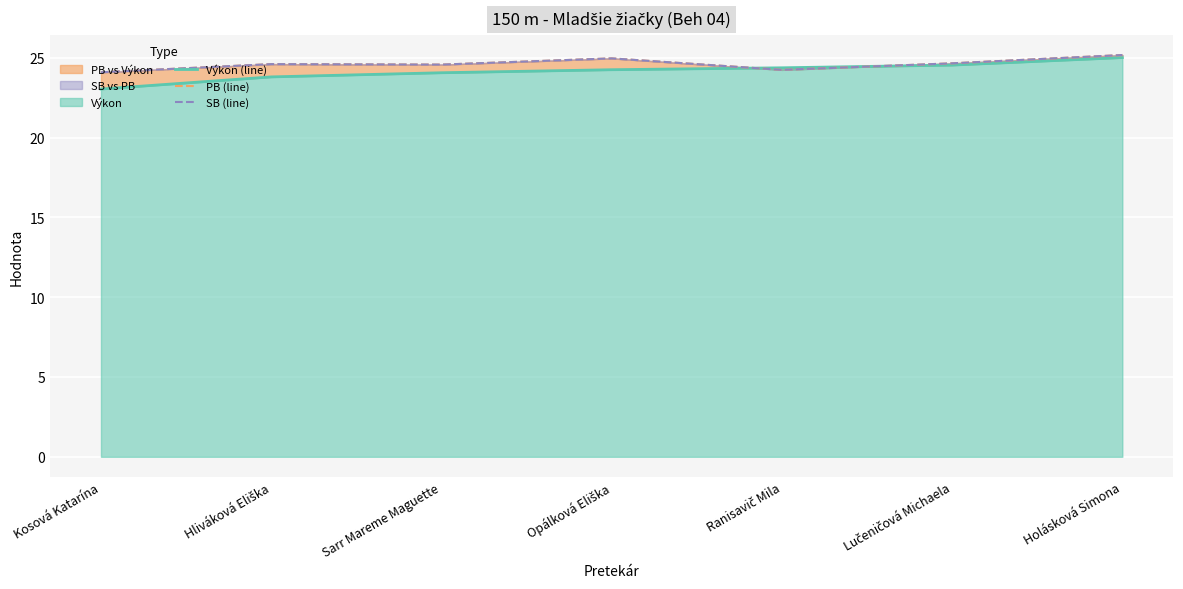

How many lines are shown in the chart?

3